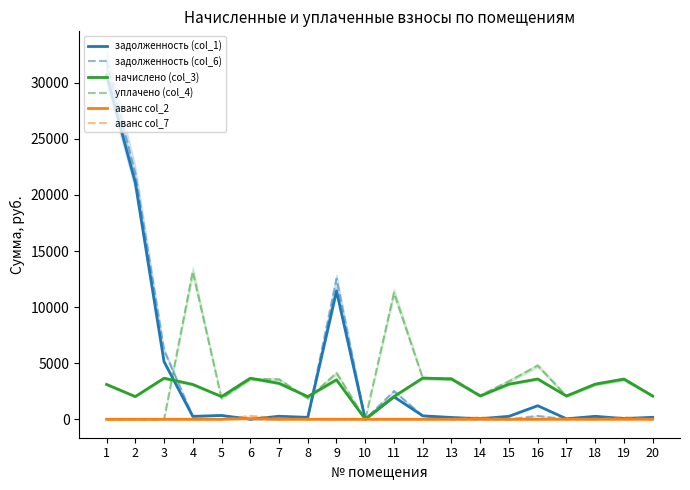

At which category is the sum across all series the highest?

1